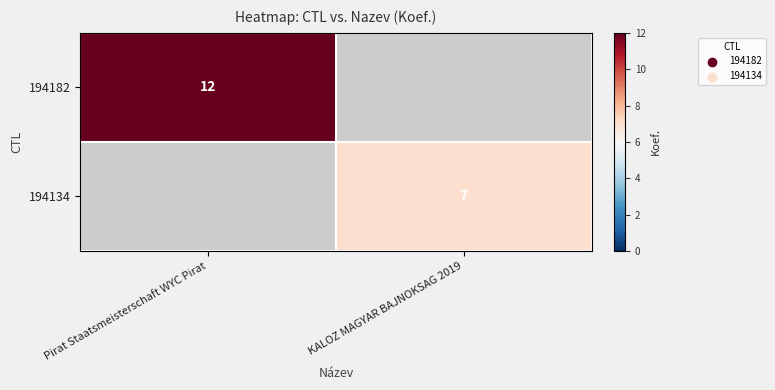

True or false: 194182 has a value of 12 at Pirat Staatsmeisterschaft WYC Pirat.

True